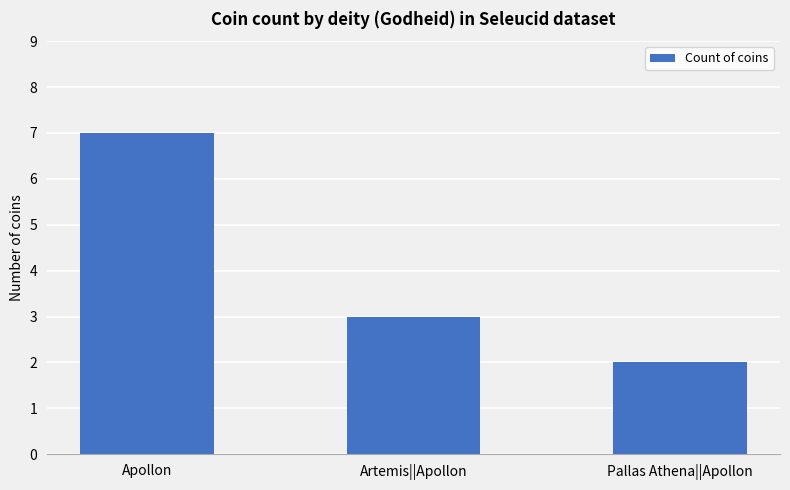

Count the number of categories in the chart.

3